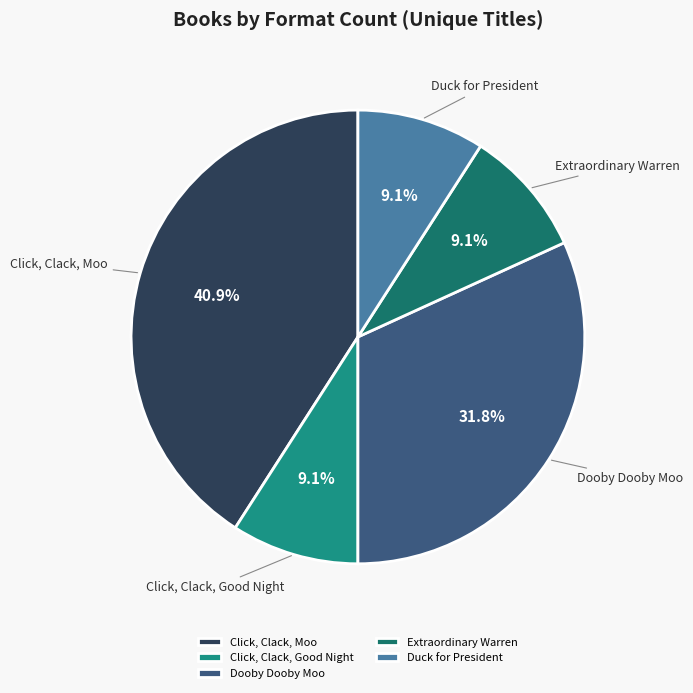

True or false: Duck for President accounts for 22% of the total.

False